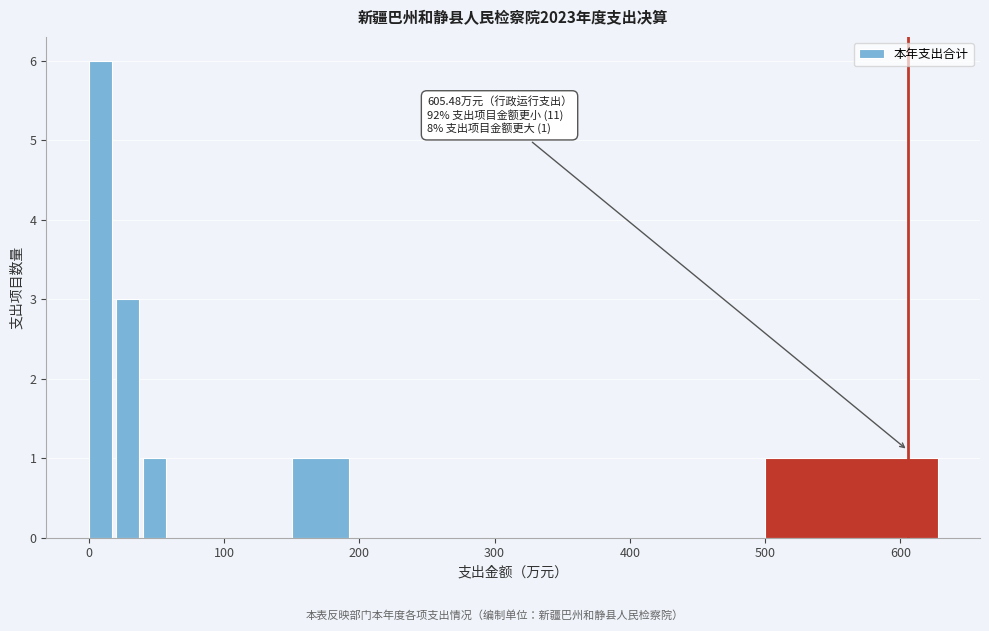

Read against the x-axis, roughly where is the centre of the tallest bar?

10